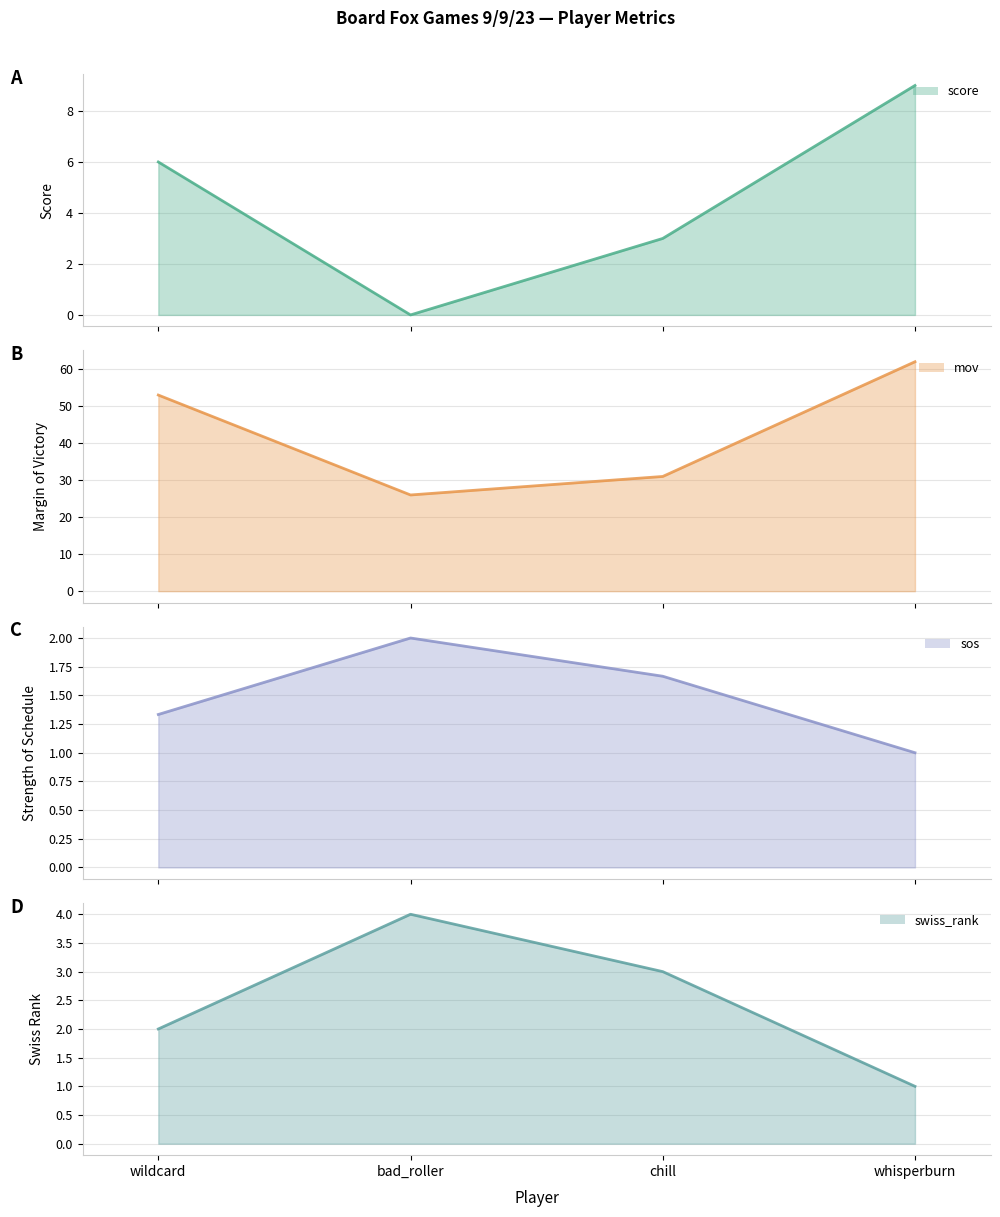

At how many categories does at least one series exceed 26?

3